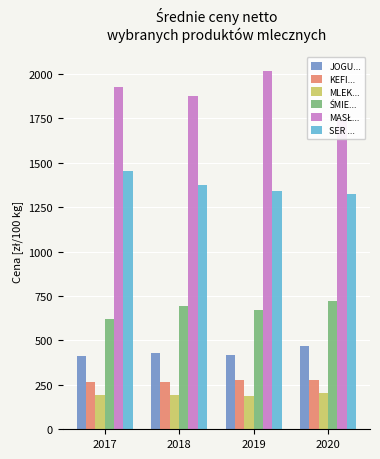

What is the difference between the maximum and minimum values in the ŚMIE... series?

99.7